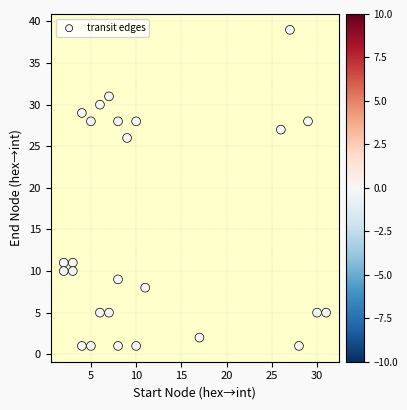

What Y value in the scatter plot is closest to 20?

26